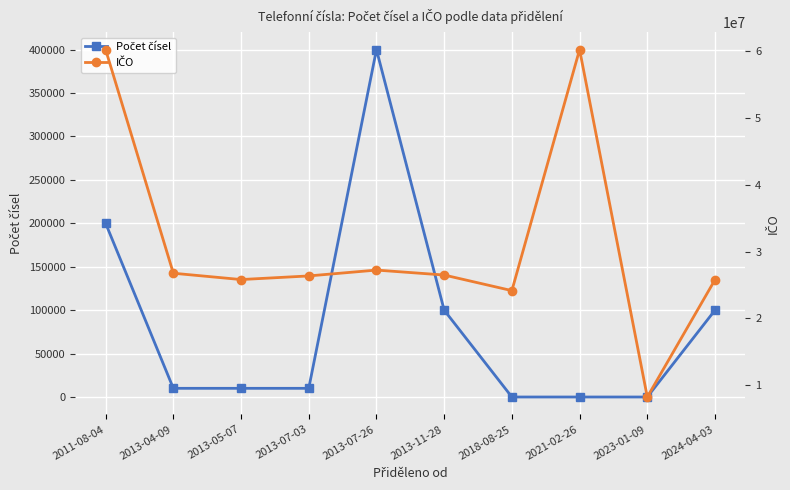

Which series has the largest total across all categories?

IČO